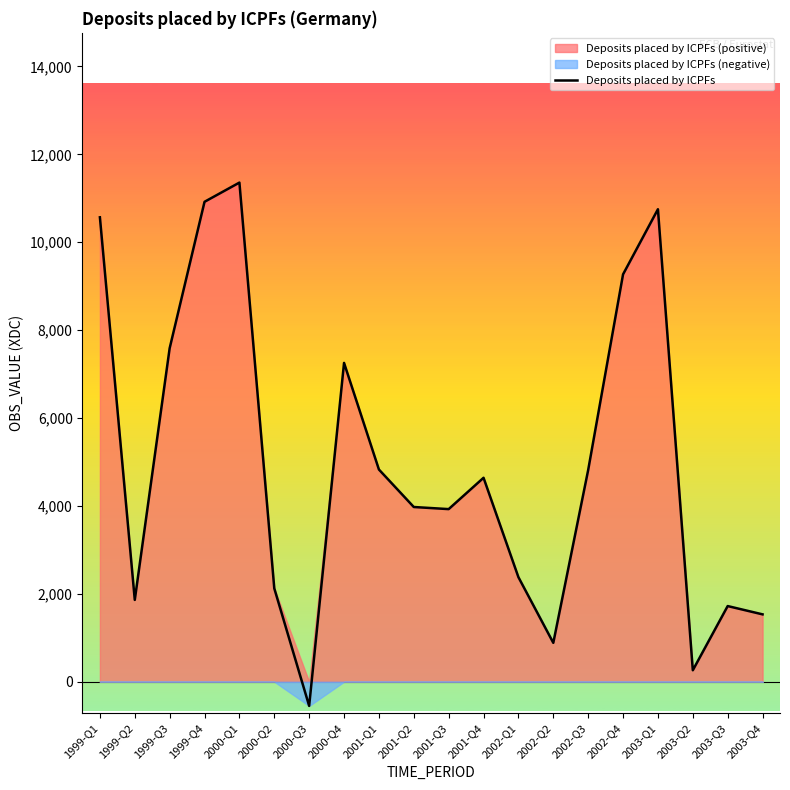

The value at 2001-Q2 is 3976. True or false?

True